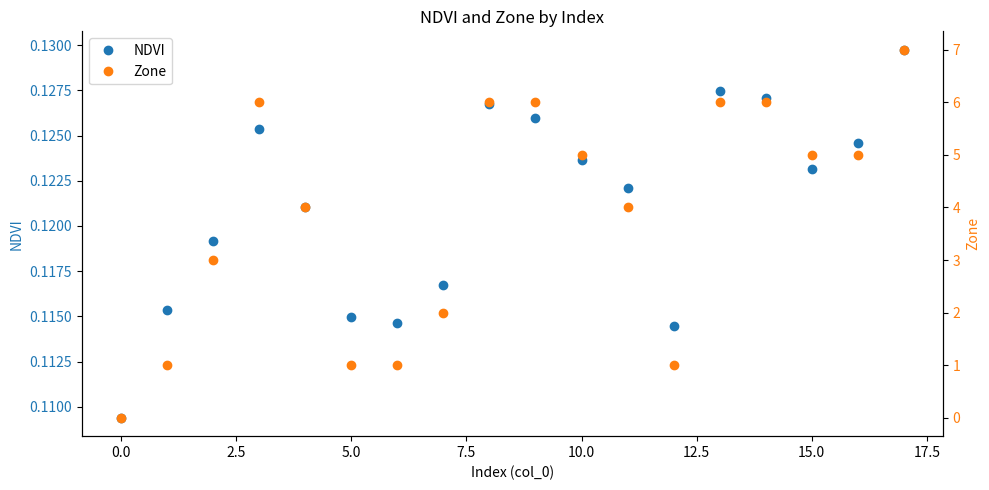

True or false: NDVI has more than 0 interior local peaks.

True